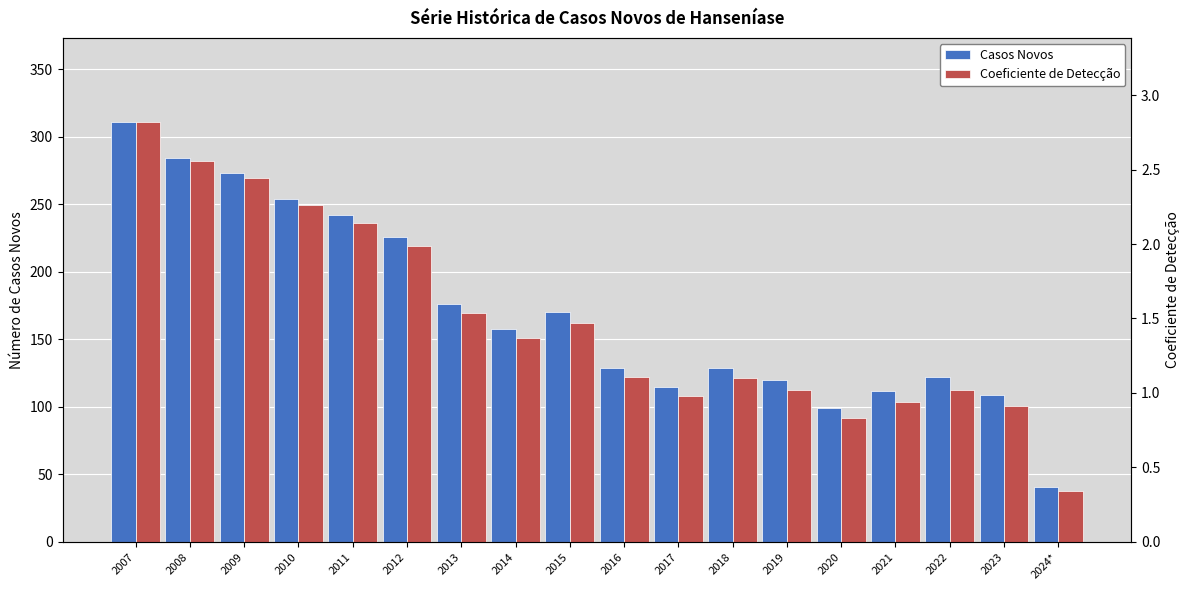

What is the total value across all series at 2020?

99.8